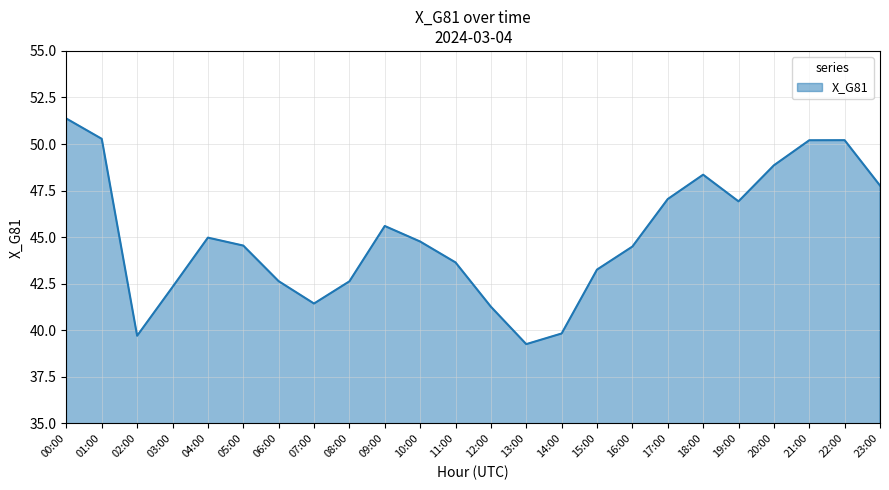

Where is the first local maximum?

04:00